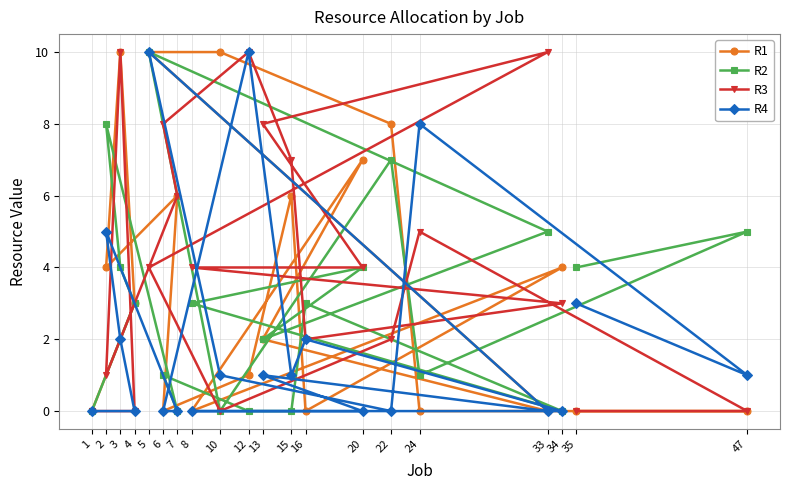

Rank the series by their average value, from lowest to highest.

R4, R2, R1, R3